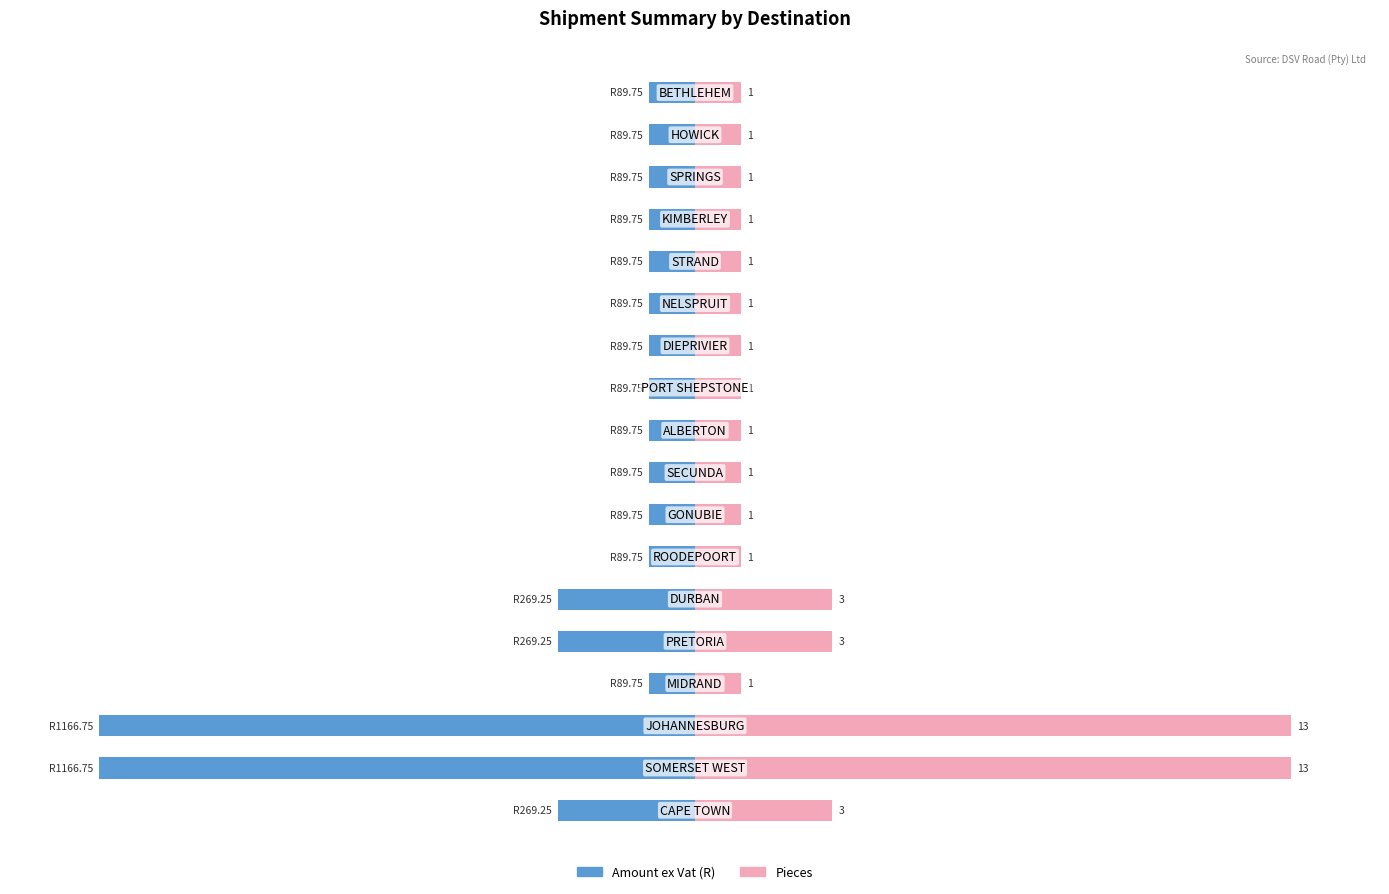

What are all the series names shown in the legend?

Amount ex Vat, Pieces